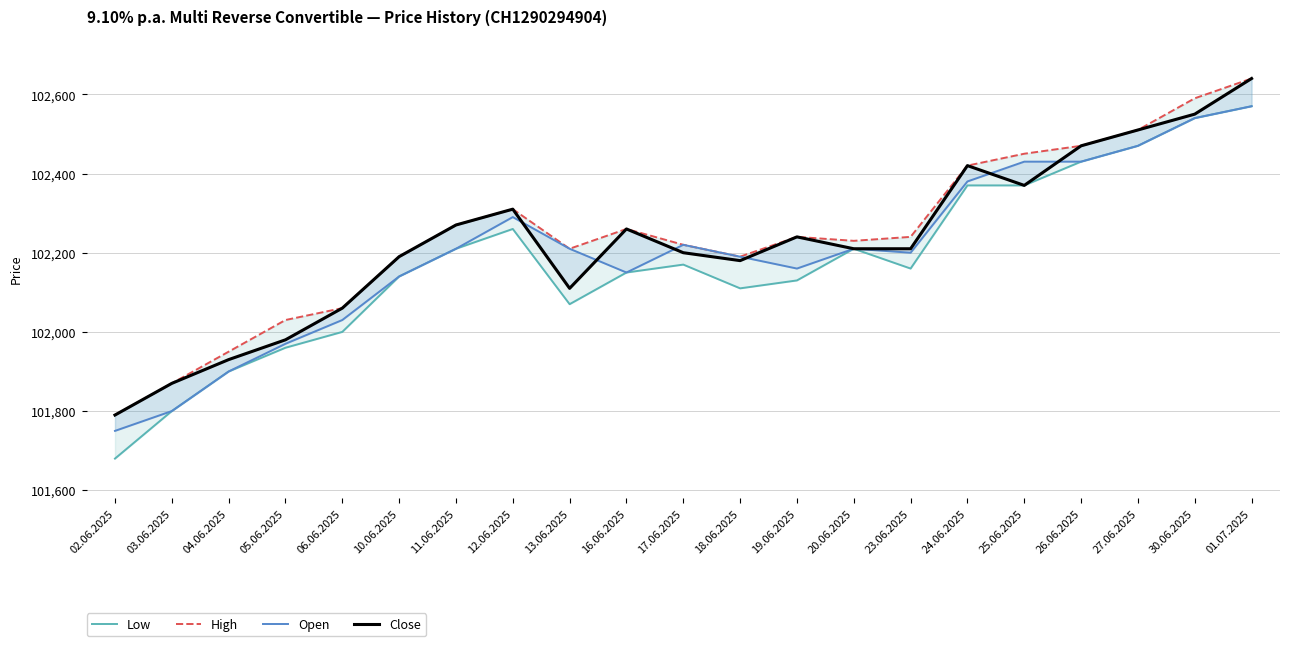

At 18.06.2025, list the series in order from largest to smallest.

High, Open, Close, Low